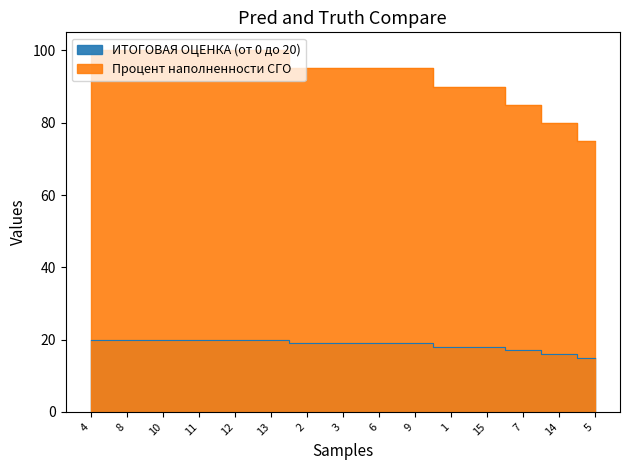

True or false: Процент наполненности СГО and ИТОГОВАЯ ОЦЕНКА (от 0 до 20) intersect in this chart.

False